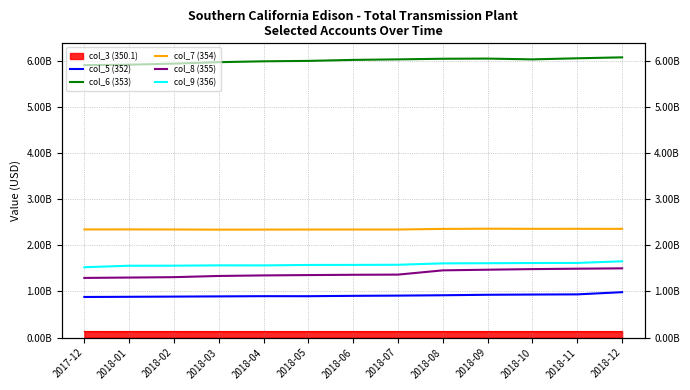

What is the sum of all col_8 (355) values?

18066975663.7